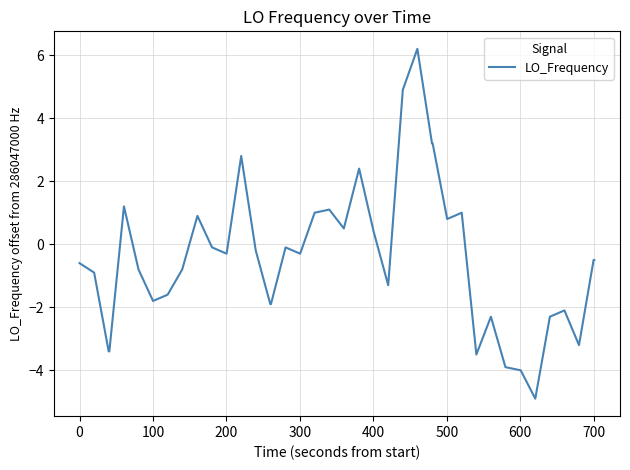

What is the maximum value shown in the chart?

6.2